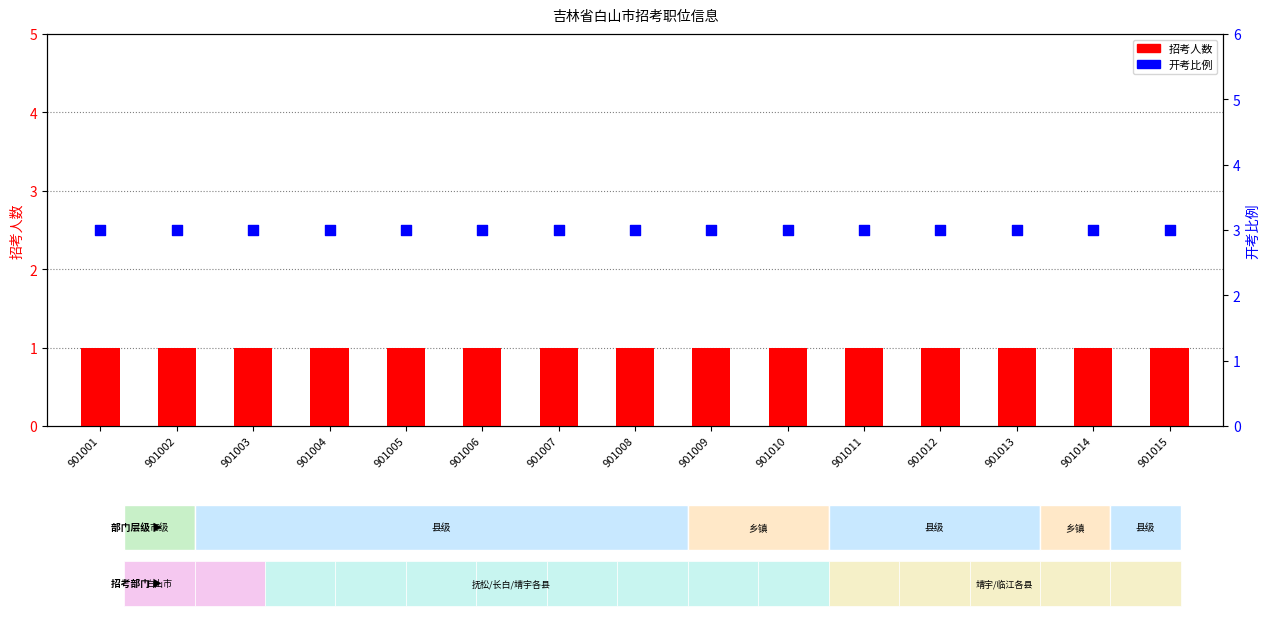

What are all the series names shown in the legend?

招考人数, 开考比例